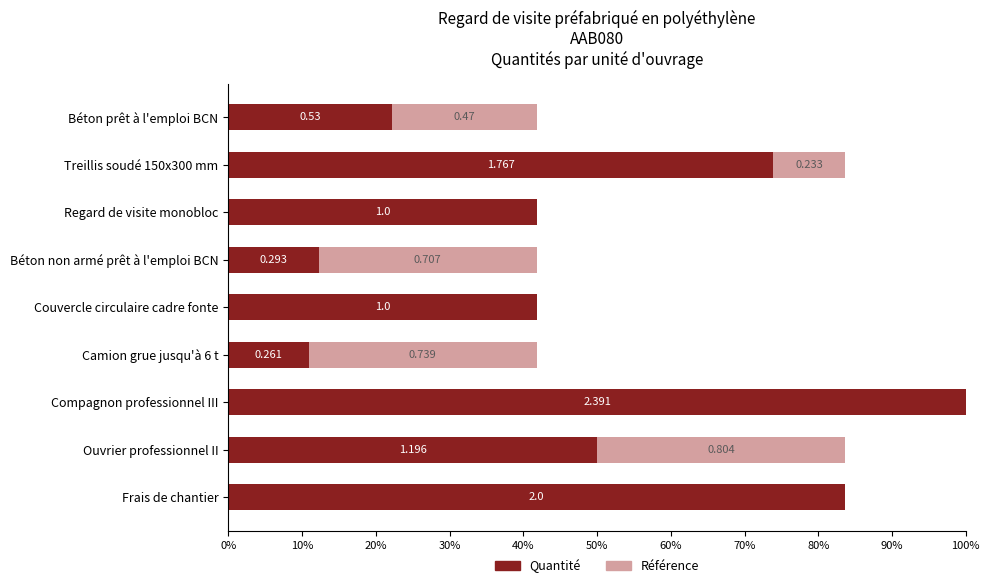

What are all the series names shown in the legend?

Quantité, Référence